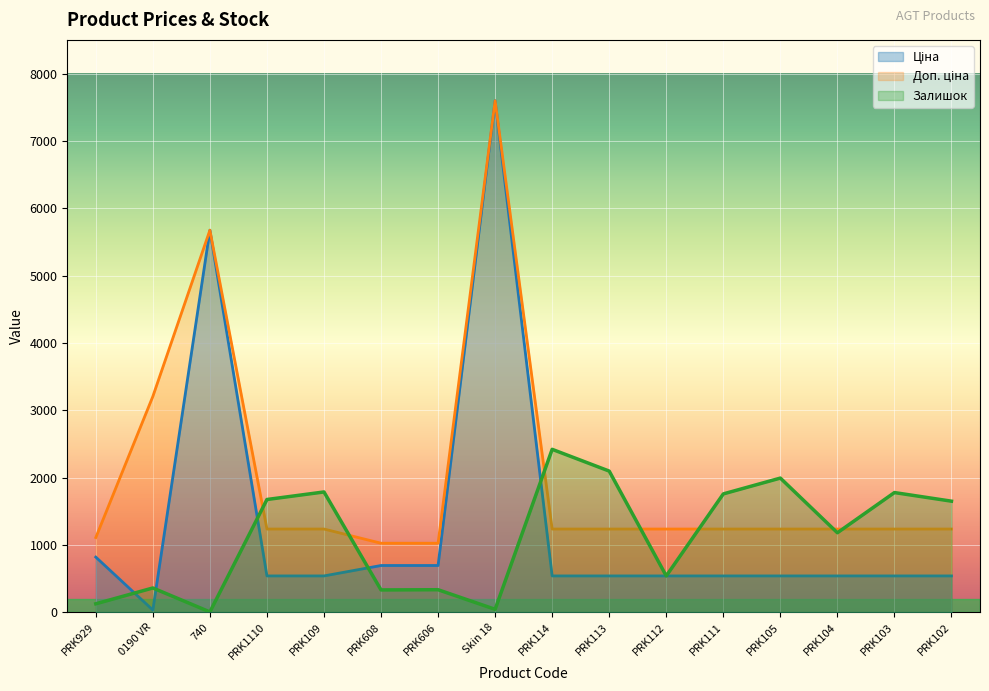

What is the sum of all Доп. ціна values?

31987.6